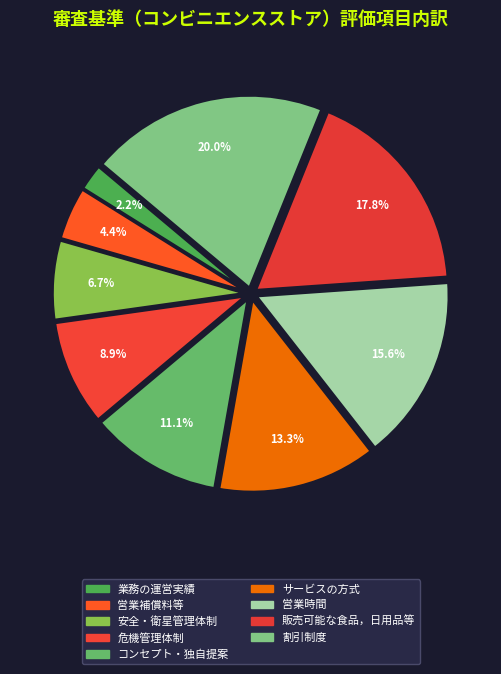

What percentage do サービスの方式 and 割引制度 together represent?

33.3%